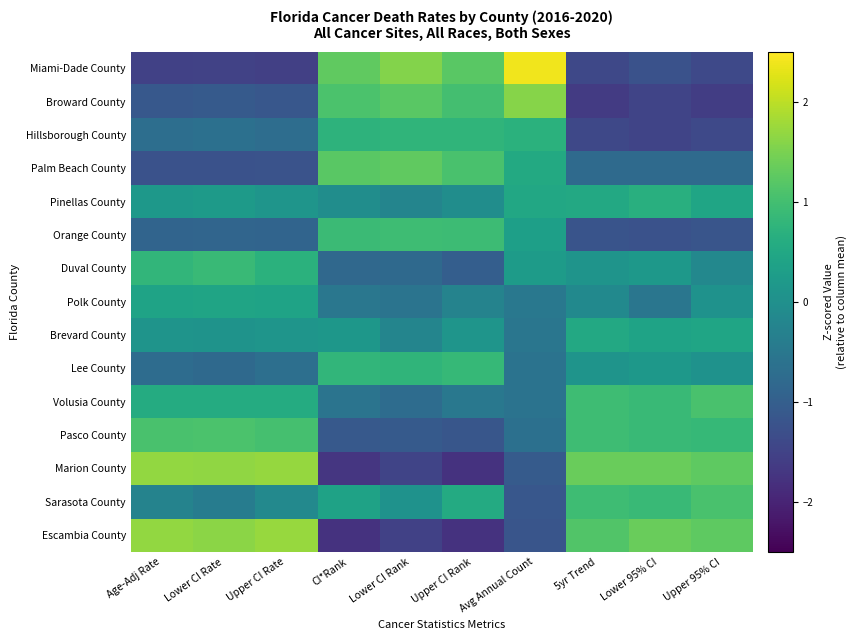

Reading left to right, what are all the values shown in this chart?

Miami-Dade County: Age-Adj Rate=-1.5	Lower CI Rate=-1.5	Upper CI Rate=-1.5	CI*Rank=1.3	Lower CI Rank=1.6	Upper CI Rank=1.2	Avg Annual Count=2.4	5yr Trend=-1.4	Lower 95% CI=-1.2	Upper 95% CI=-1.4
Broward County: Age-Adj Rate=-1.1	Lower CI Rate=-1.1	Upper CI Rate=-1.1	CI*Rank=1.1	Lower CI Rank=1.2	Upper CI Rank=1.0	Avg Annual Count=1.6	5yr Trend=-1.6	Lower 95% CI=-1.5	Upper 95% CI=-1.6
Hillsborough County: Age-Adj Rate=-0.7	Lower CI Rate=-0.7	Upper CI Rate=-0.7	CI*Rank=0.7	Lower CI Rank=0.8	Upper CI Rank=0.8	Avg Annual Count=0.7	5yr Trend=-1.4	Lower 95% CI=-1.5	Upper 95% CI=-1.4
Palm Beach County: Age-Adj Rate=-1.2	Lower CI Rate=-1.2	Upper CI Rate=-1.2	CI*Rank=1.2	Lower CI Rank=1.3	Upper CI Rank=1.1	Avg Annual Count=0.5	5yr Trend=-0.8	Lower 95% CI=-0.8	Upper 95% CI=-0.8
Pinellas County: Age-Adj Rate=0.2	Lower CI Rate=0.2	Upper CI Rate=0.1	CI*Rank=-0.0	Lower CI Rank=-0.2	Upper CI Rank=-0.0	Avg Annual Count=0.5	5yr Trend=0.5	Lower 95% CI=0.6	Upper 95% CI=0.4
Orange County: Age-Adj Rate=-0.9	Lower CI Rate=-0.9	Upper CI Rate=-0.9	CI*Rank=0.9	Lower CI Rank=0.9	Upper CI Rank=0.9	Avg Annual Count=0.3	5yr Trend=-1.2	Lower 95% CI=-1.2	Upper 95% CI=-1.2
Duval County: Age-Adj Rate=0.8	Lower CI Rate=0.9	Upper CI Rate=0.7	CI*Rank=-0.8	Lower CI Rank=-0.8	Upper CI Rank=-1.0	Avg Annual Count=0.2	5yr Trend=0.1	Lower 95% CI=0.2	Upper 95% CI=-0.2
Polk County: Age-Adj Rate=0.4	Lower CI Rate=0.4	Upper CI Rate=0.4	CI*Rank=-0.5	Lower CI Rank=-0.6	Upper CI Rank=-0.3	Avg Annual Count=-0.5	5yr Trend=-0.1	Lower 95% CI=-0.5	Upper 95% CI=0.0
Brevard County: Age-Adj Rate=0.1	Lower CI Rate=0.1	Upper CI Rate=0.1	CI*Rank=0.1	Lower CI Rank=-0.2	Upper CI Rank=0.1	Avg Annual Count=-0.5	5yr Trend=0.5	Lower 95% CI=0.4	Upper 95% CI=0.4
Lee County: Age-Adj Rate=-0.7	Lower CI Rate=-0.8	Upper CI Rate=-0.7	CI*Rank=0.8	Lower CI Rank=0.8	Upper CI Rank=0.8	Avg Annual Count=-0.6	5yr Trend=0.1	Lower 95% CI=0.2	Upper 95% CI=0.0
Volusia County: Age-Adj Rate=0.6	Lower CI Rate=0.6	Upper CI Rate=0.6	CI*Rank=-0.6	Lower CI Rank=-0.7	Upper CI Rank=-0.5	Avg Annual Count=-0.6	5yr Trend=0.9	Lower 95% CI=0.9	Upper 95% CI=1.1
Pasco County: Age-Adj Rate=1.1	Lower CI Rate=1.1	Upper CI Rate=1.0	CI*Rank=-1.1	Lower CI Rank=-1.1	Upper CI Rank=-1.2	Avg Annual Count=-0.7	5yr Trend=0.9	Lower 95% CI=0.9	Upper 95% CI=0.9
Marion County: Age-Adj Rate=1.7	Lower CI Rate=1.7	Upper CI Rate=1.7	CI*Rank=-1.7	Lower CI Rank=-1.5	Upper CI Rank=-1.8	Avg Annual Count=-1.1	5yr Trend=1.4	Lower 95% CI=1.4	Upper 95% CI=1.3
Sarasota County: Age-Adj Rate=-0.3	Lower CI Rate=-0.4	Upper CI Rate=-0.1	CI*Rank=0.4	Lower CI Rank=0.0	Upper CI Rank=0.6	Avg Annual Count=-1.1	5yr Trend=0.9	Lower 95% CI=0.9	Upper 95% CI=1.1
Escambia County: Age-Adj Rate=1.7	Lower CI Rate=1.6	Upper CI Rate=1.7	CI*Rank=-1.8	Lower CI Rank=-1.5	Upper CI Rank=-1.8	Avg Annual Count=-1.2	5yr Trend=1.2	Lower 95% CI=1.4	Upper 95% CI=1.3